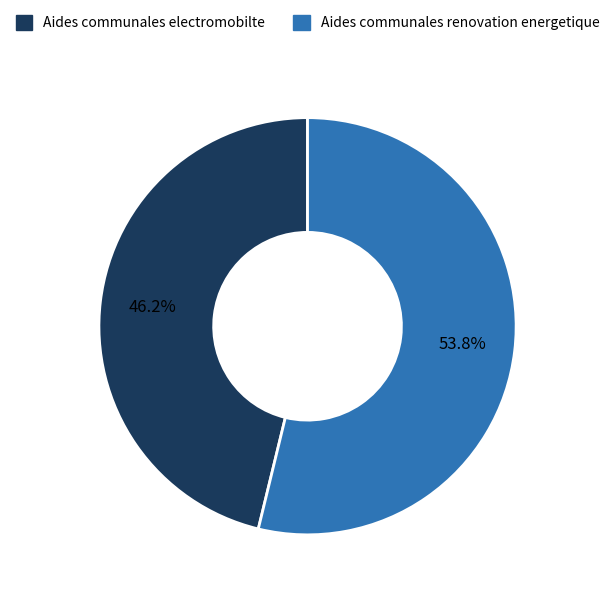

To the nearest percent, what percentage of the pie is Aides communales electromobilte?

46%